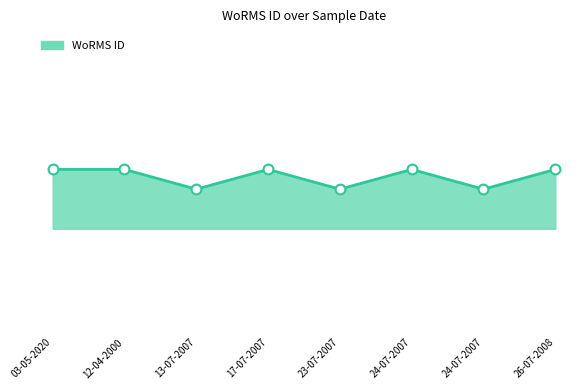

Between 03-05-2020 and 17-07-2007, which is larger?

03-05-2020